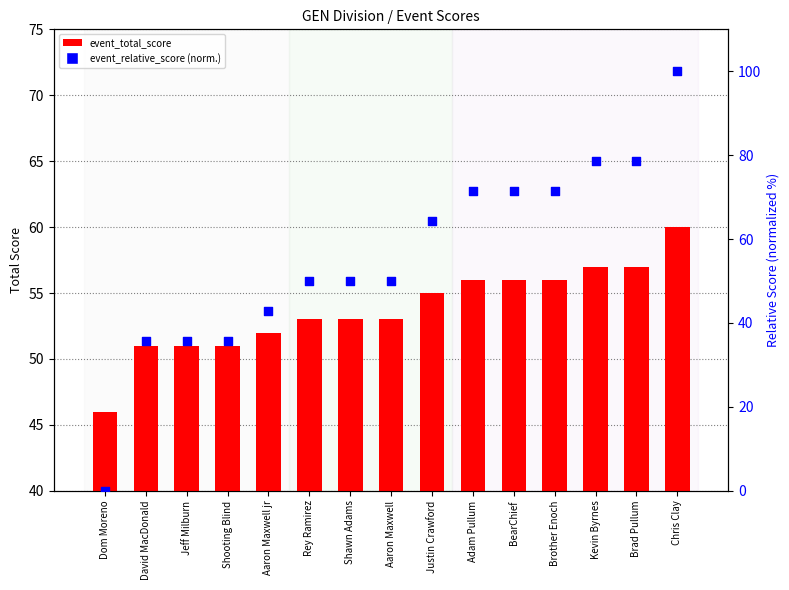

Which series contains the lowest Y value?

event_relative_score (normalized)